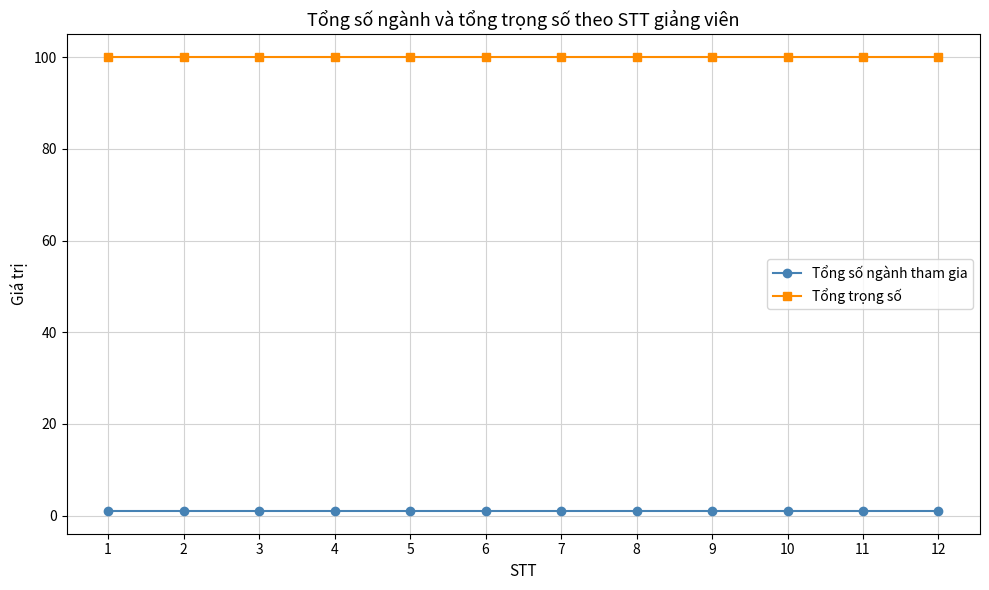

How many lines are shown in the chart?

2